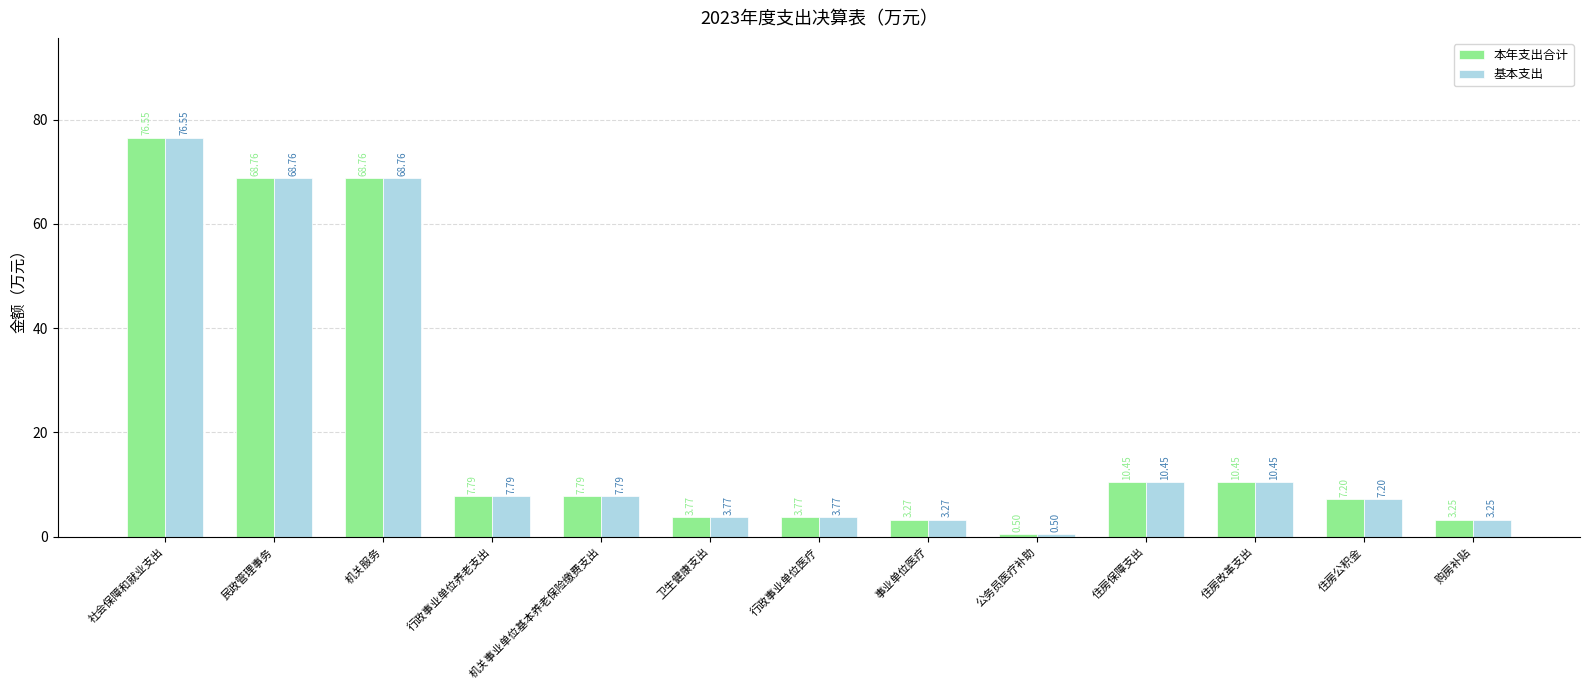

What is the label of the 8th bar from the right?

卫生健康支出